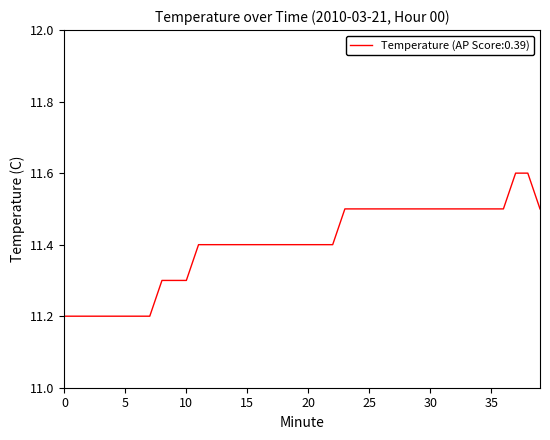

What is the minimum value shown in the chart?

11.2